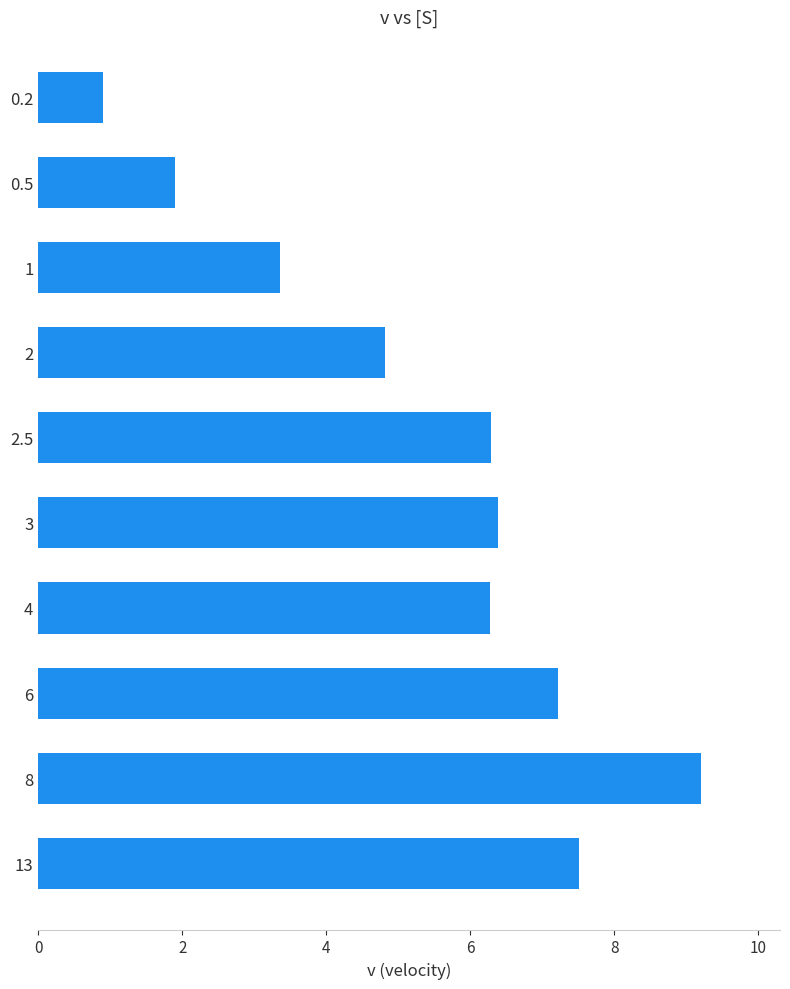

Which has a higher value, 4 or 6?

6